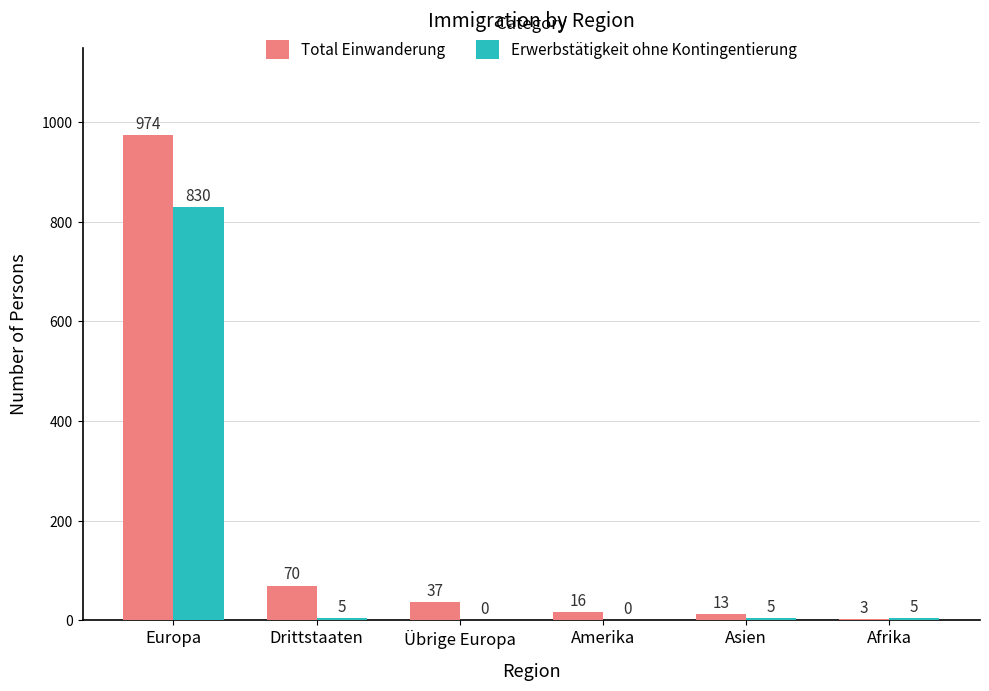

How many groups of bars are there?

6